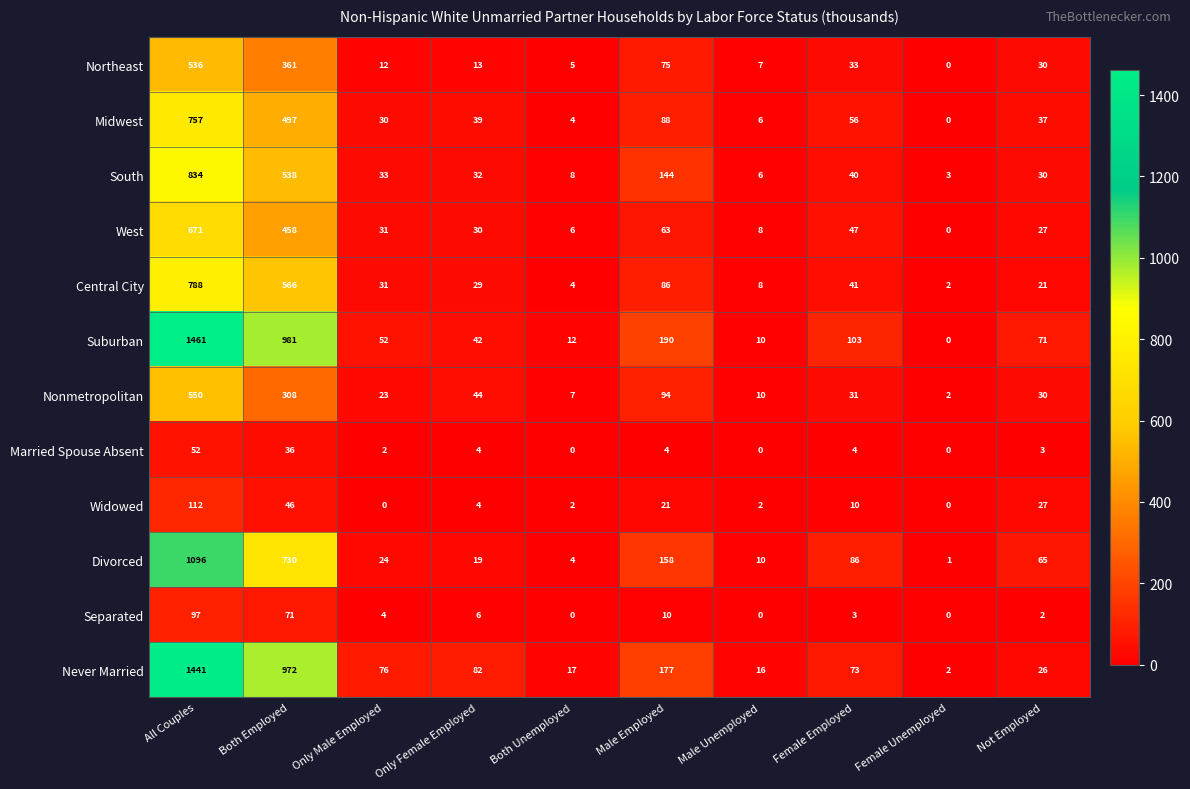

The Northeast series shows 0 at Female Unemployed. True or false?

True